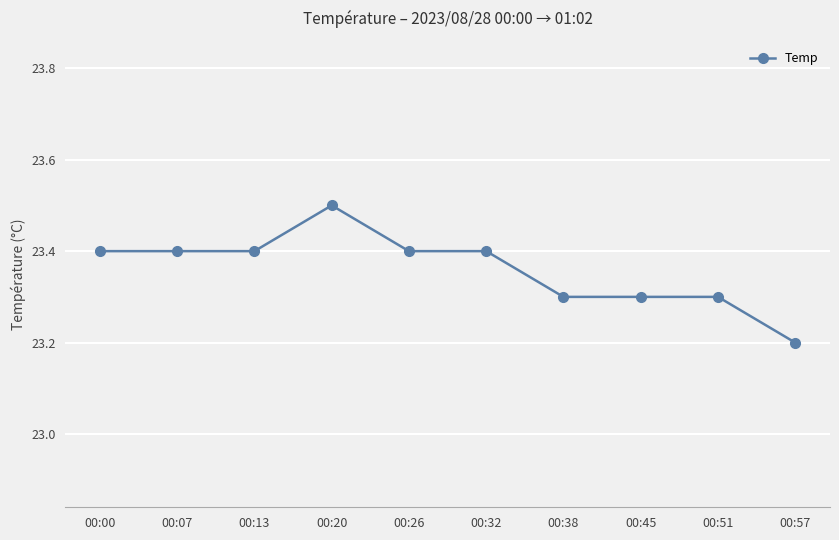

Reading left to right, transcribe all the data shown in this chart.

00:00=23.4	00:07=23.4	00:13=23.4	00:20=23.5	00:26=23.4	00:32=23.4	00:38=23.3	00:45=23.3	00:51=23.3	00:57=23.2